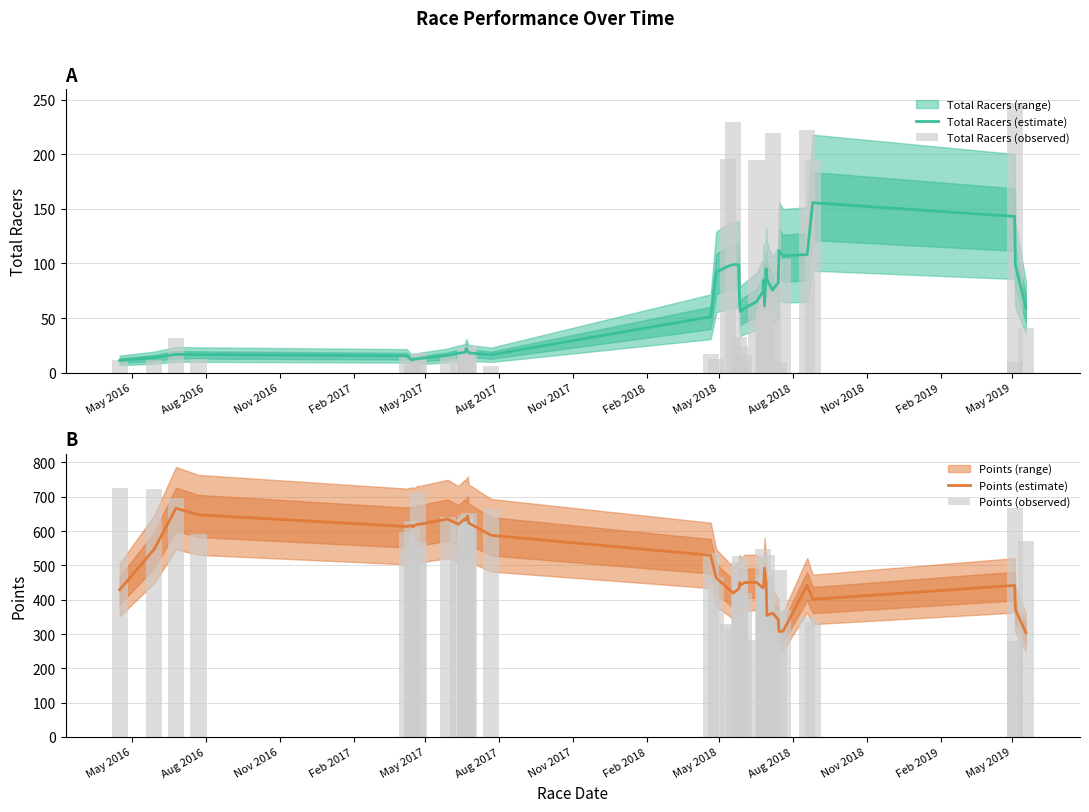

List the series in order of their peak value, highest first.

Points (observed), Points (estimate), Total Racers (observed), Total Racers (estimate)